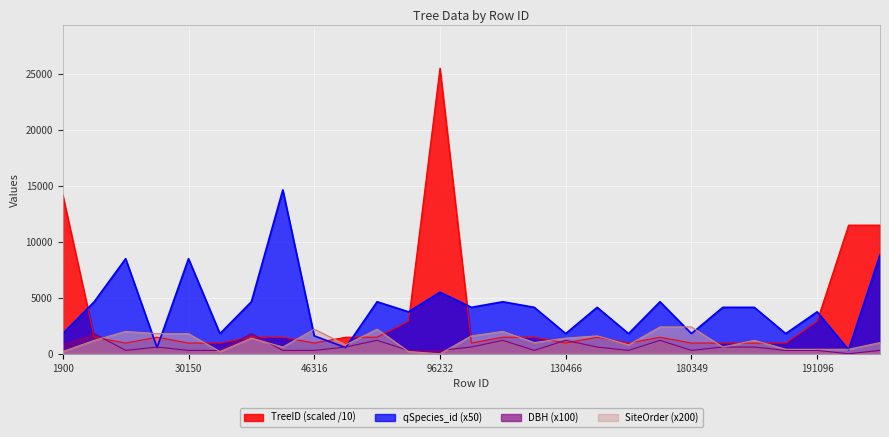

At which label is SiteOrder closest to 1200?

7377